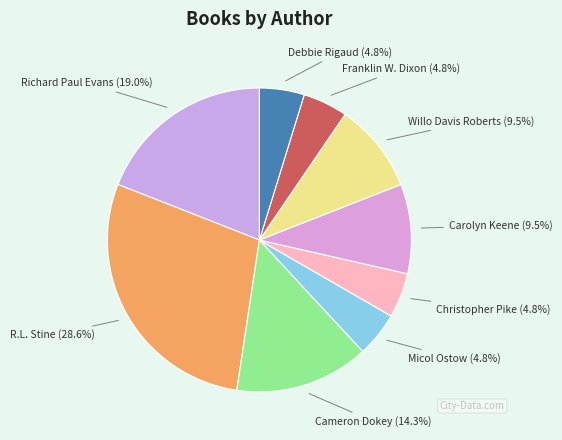

Between Franklin W. Dixon and R.L. Stine, which is larger?

R.L. Stine